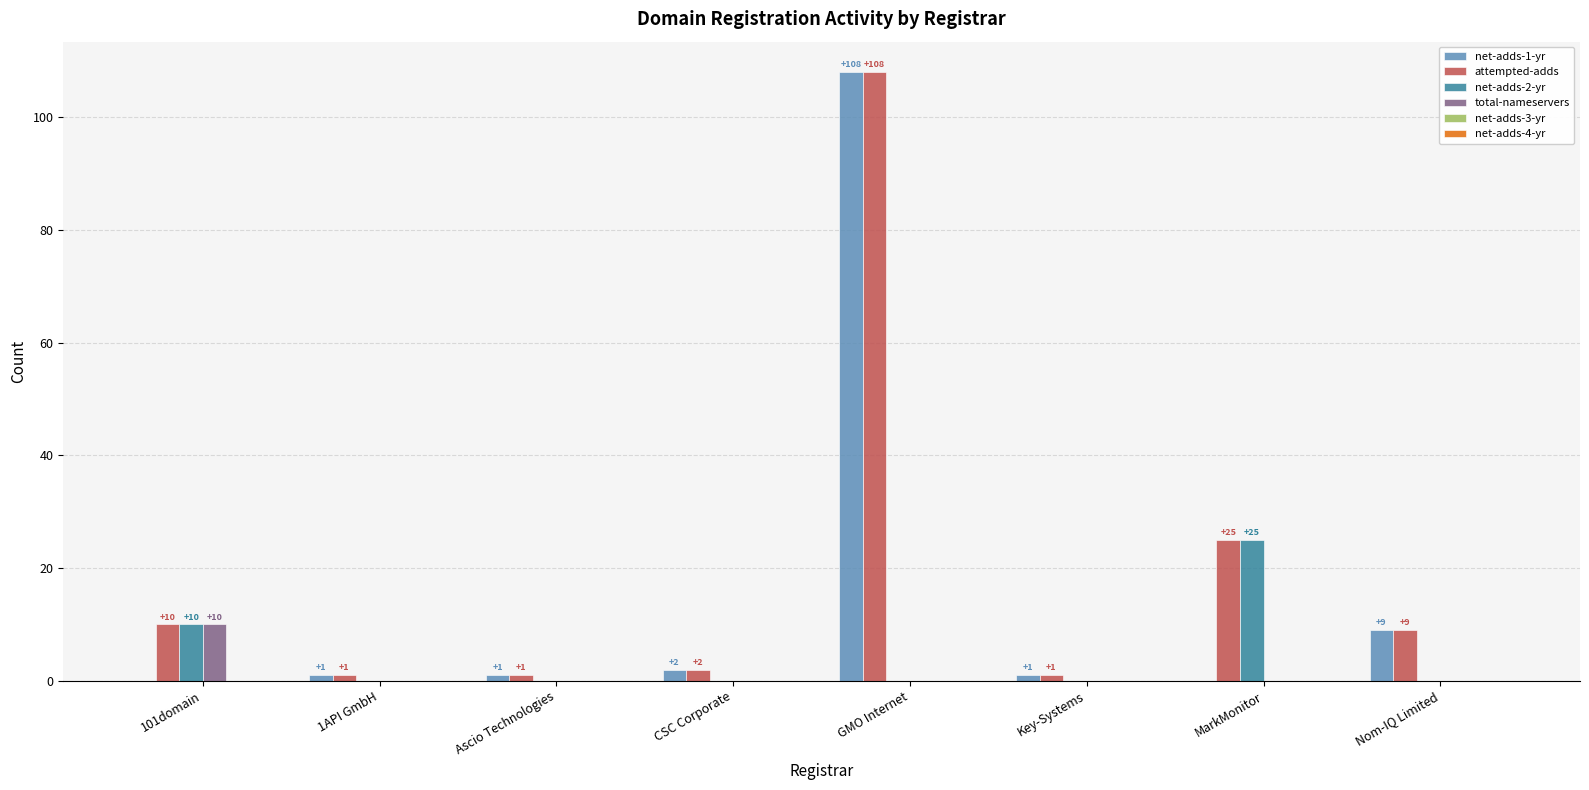

The net-adds-2-yr series shows -17 at GMO Internet. True or false?

False